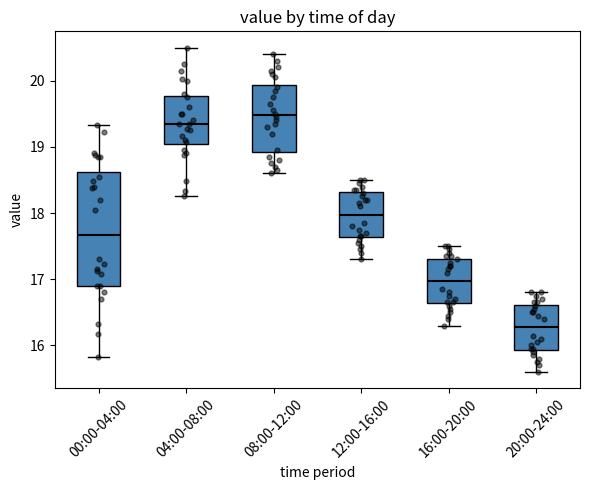

Where does the median line of the box for 08:00-12:00 sit on the y-axis? The values are not printed on the chart, so give them approximately, as read against the axis.

19.5